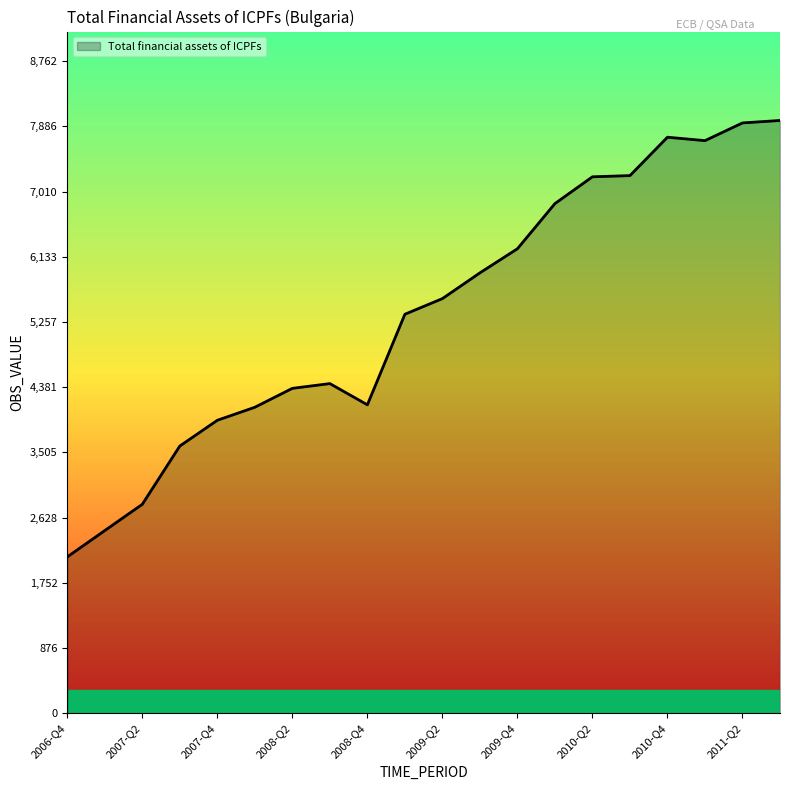

What is the greatest value displayed?

7966